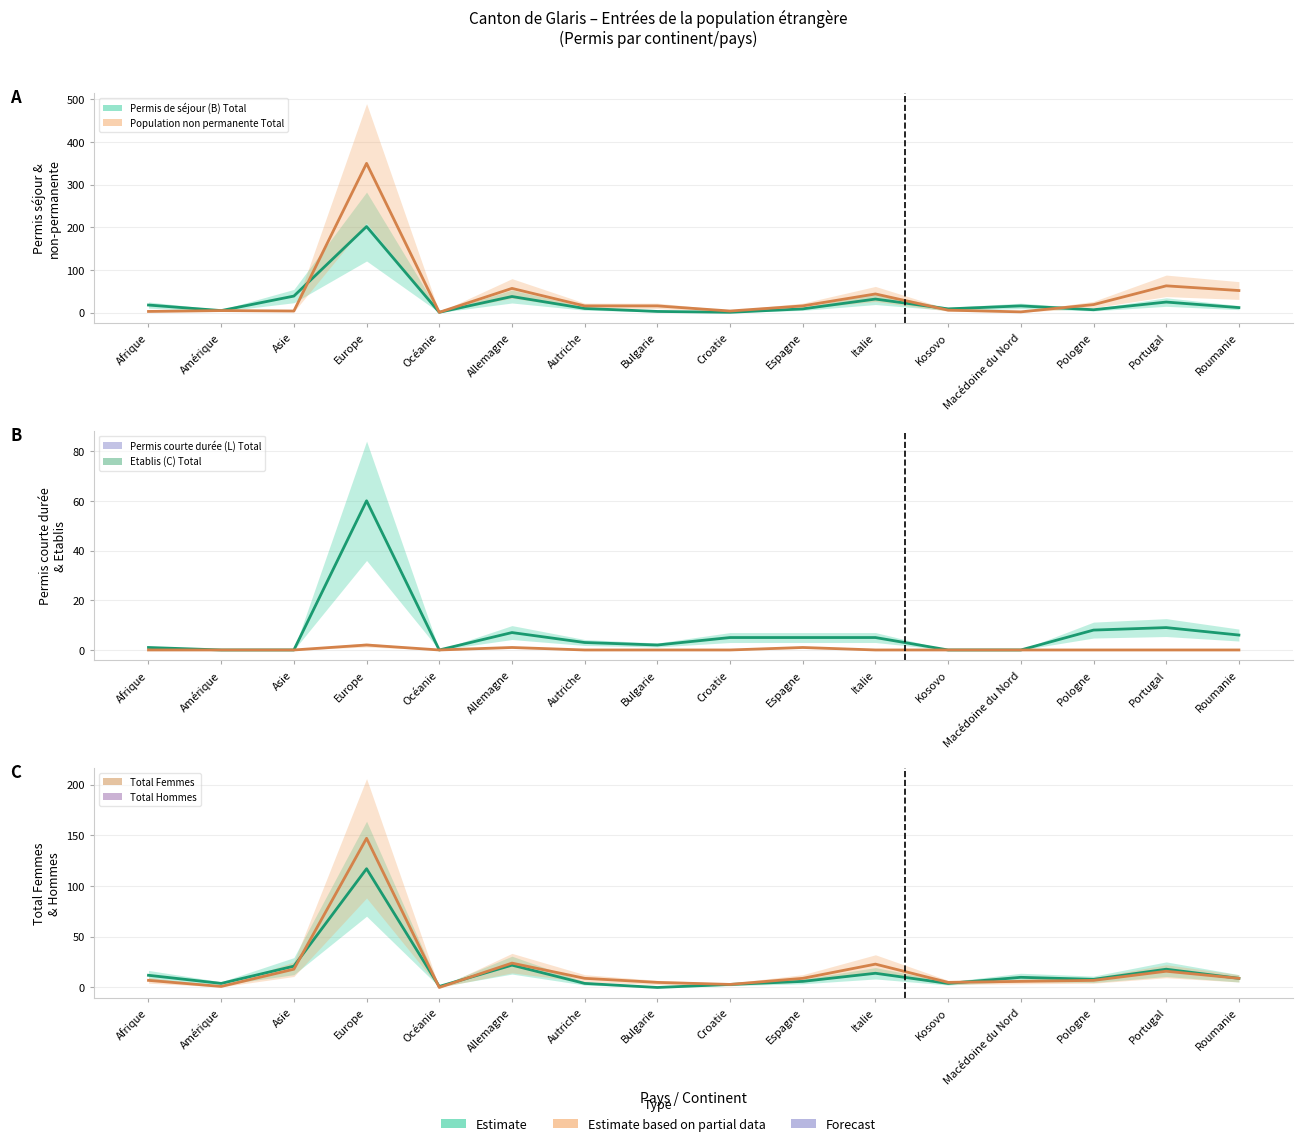

What is the average value of the Total Femmes series?

16